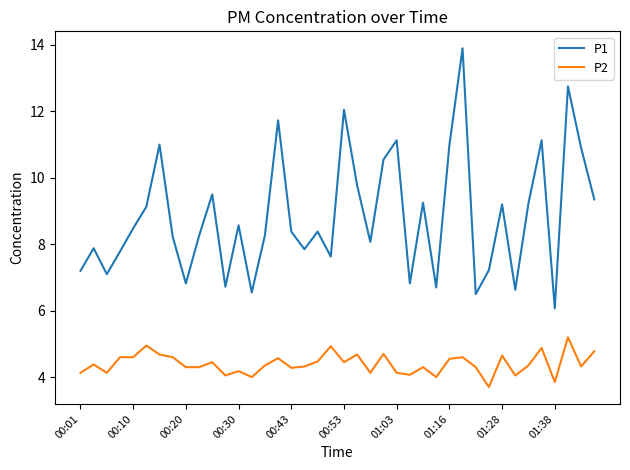

What is the lowest value of the P2 series?

3.7